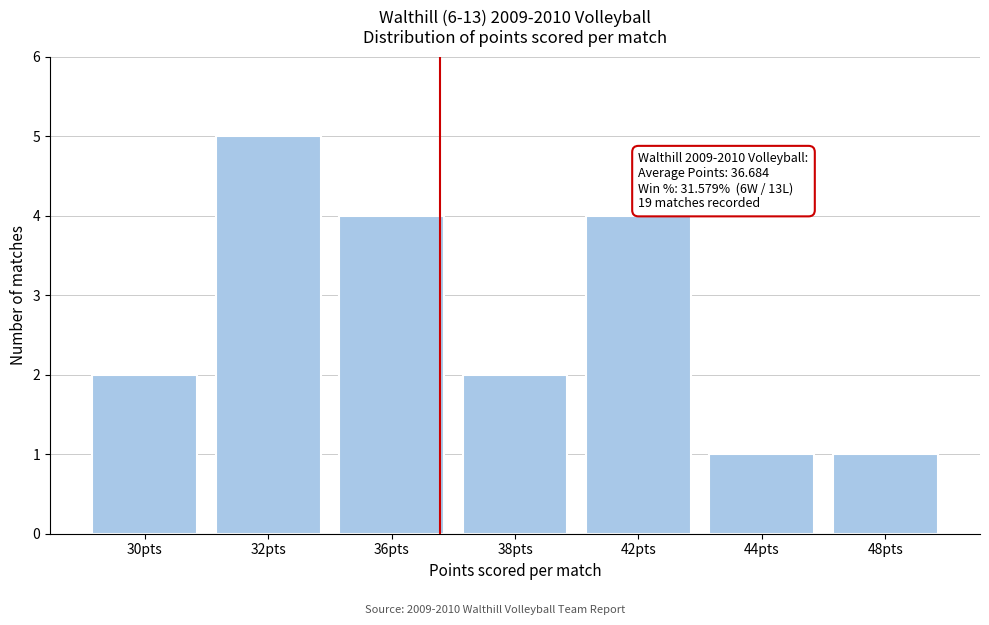

Reading left to right, what are all the values shown in this chart?

2	5	4	2	4	1	1